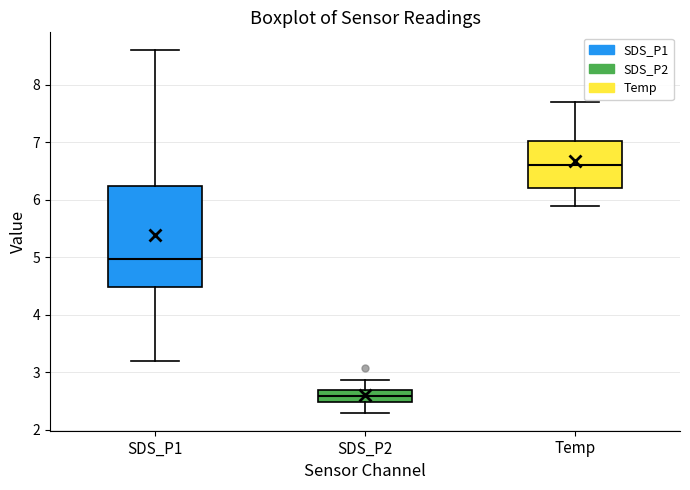

Reading left to right, read every box against the y-axis: the position of its median line, the range the box covers, and the ends of its whiskers. The values are not printed on the chart, so give them approximately, as read against the axis.

SDS_P1: median 5.0, box 4.5 to 6.2, whiskers 3.2 to 8.6
SDS_P2: median 2.6, box 2.5 to 2.7, whiskers 2.3 to 2.9
Temp: median 6.6, box 6.2 to 7.0, whiskers 5.9 to 7.7